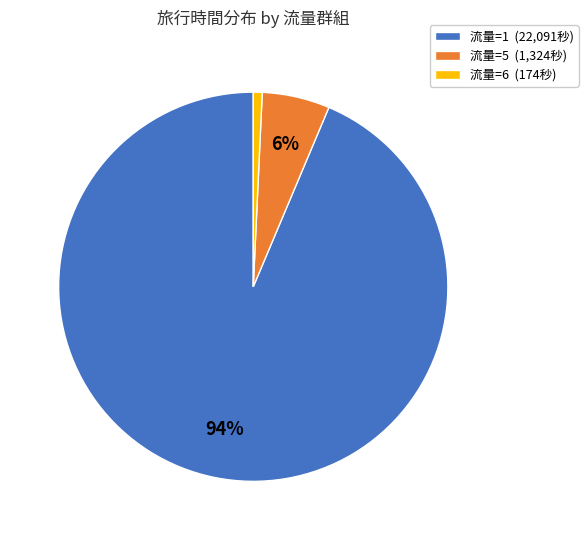

Between 流量=6 (174秒) and 流量=1 (22,091秒), which is larger?

流量=1 (22,091秒)